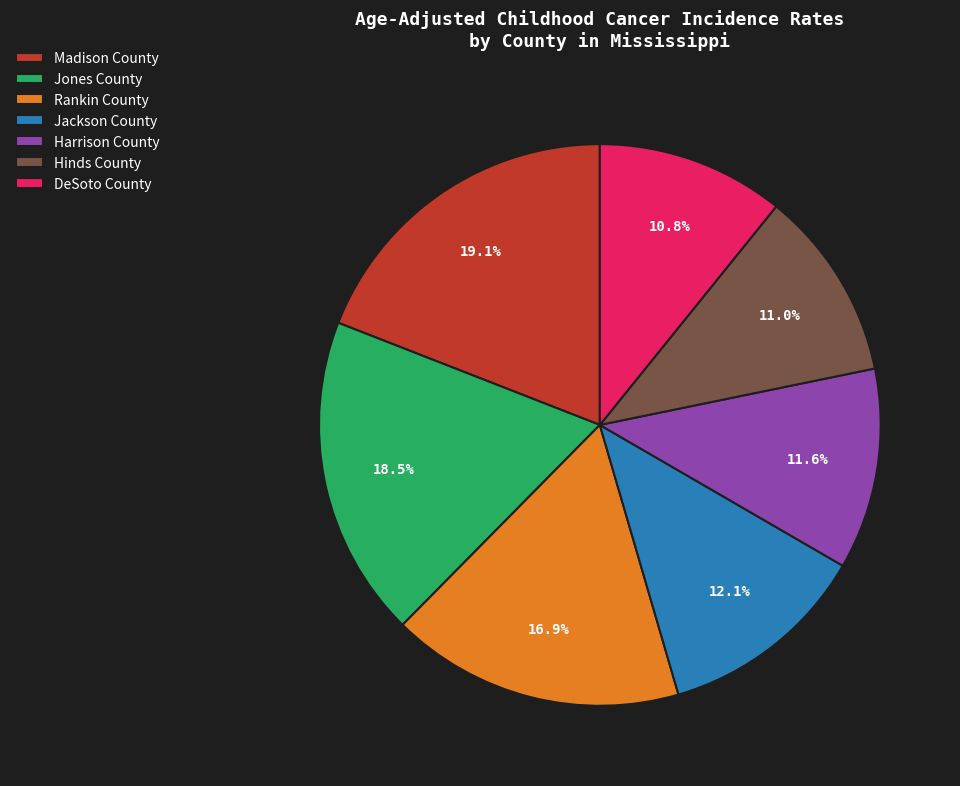

To the nearest percent, what portion does Rankin County represent?

17%